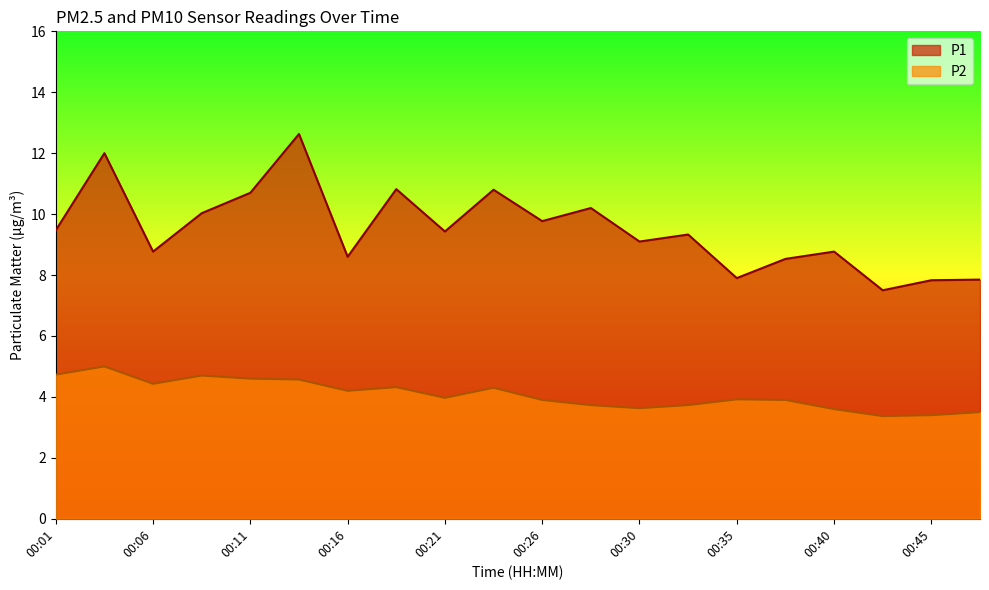

Count the number of data series in this chart.

2